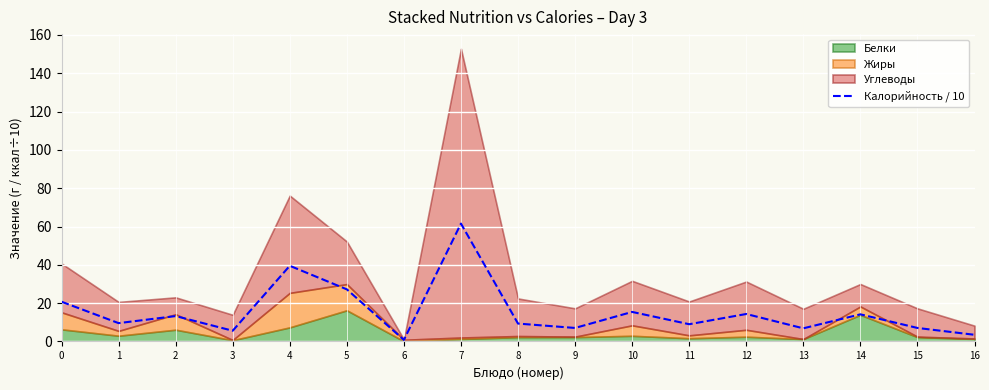

Reading left to right, what are all the values shown in this chart?

20.7	9.6	13.2	5.6	39.5	27.2	0.8	61.5	9.3	7.0	15.4	9.0	14.3	6.8	14.2	7.0	3.5